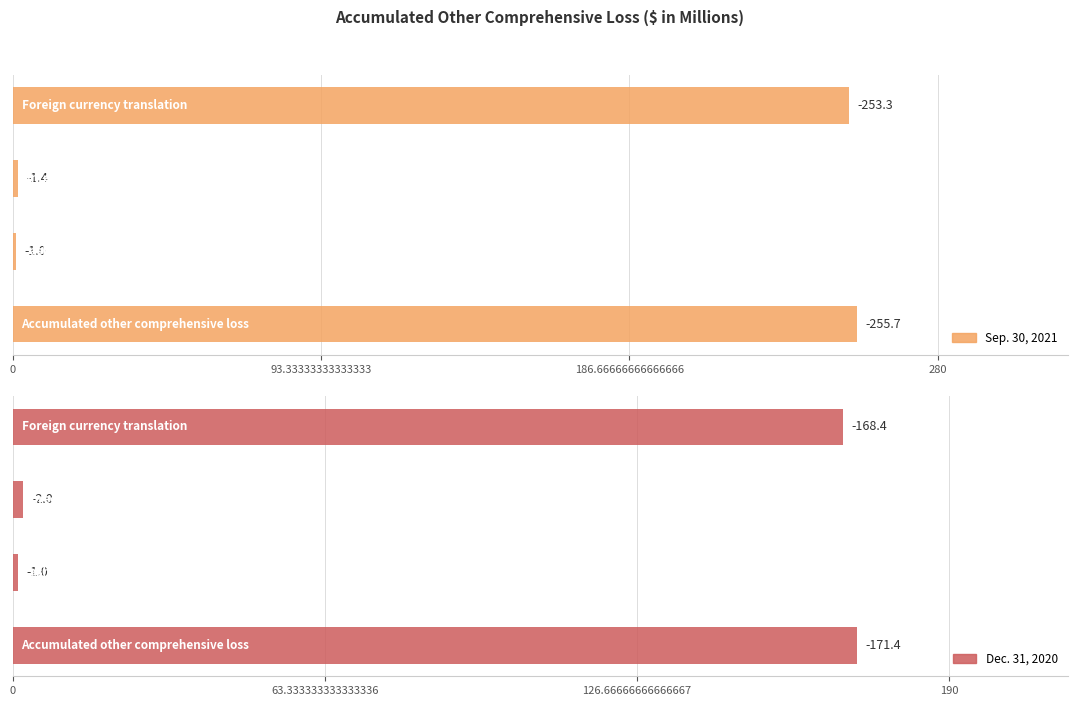

Which series has the largest total across all categories?

Sep. 30, 2021